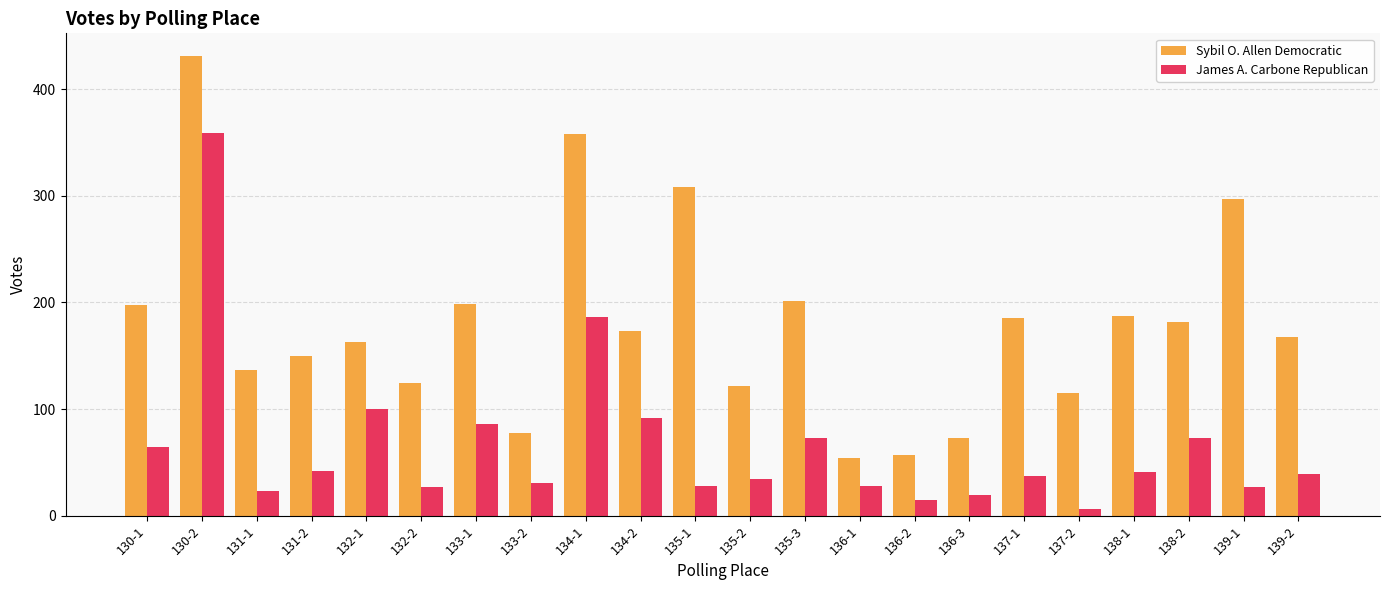

Which series has the largest range (max minus min)?

Sybil O. Allen Democratic